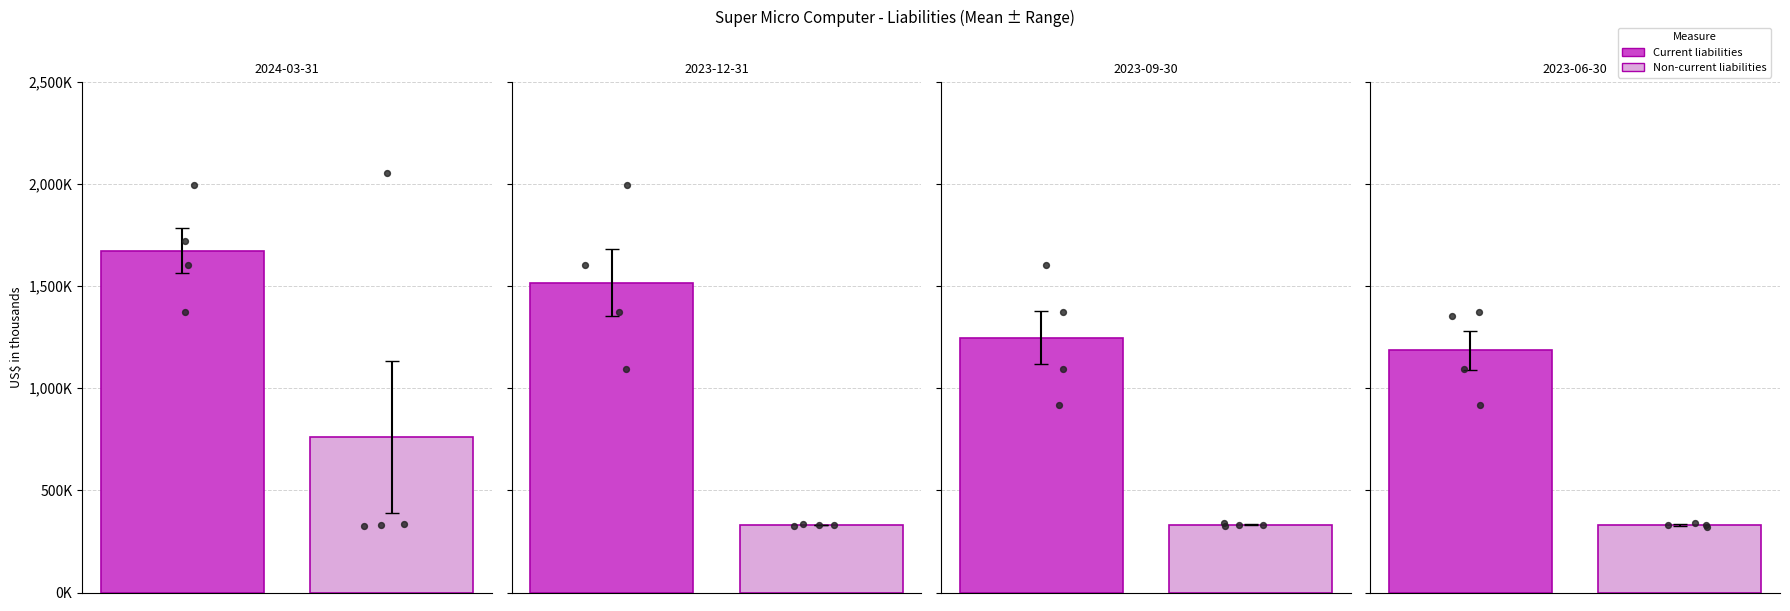

What are all the series names shown in the legend?

Current liabilities, Non-current liabilities